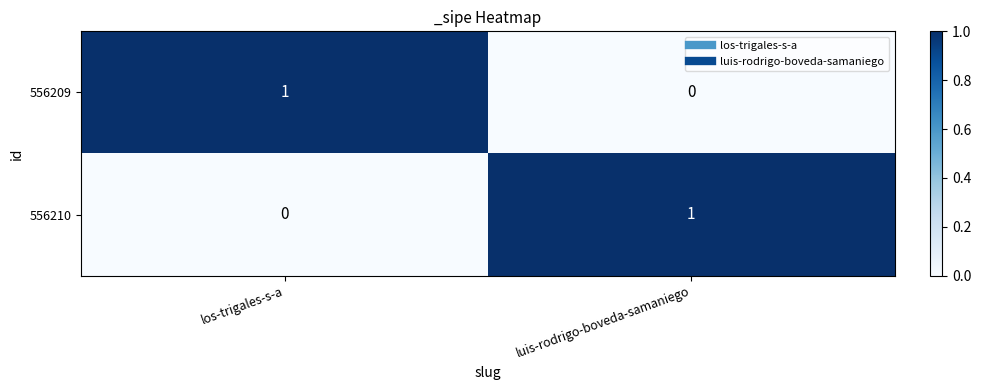

Is it true that 556210 equals 1 at luis-rodrigo-boveda-samaniego?

True